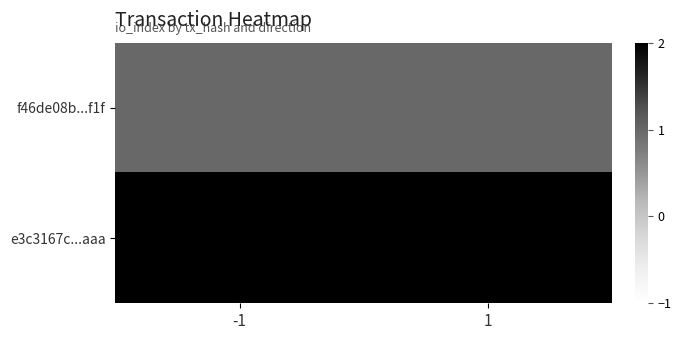

Which series has the largest total across all categories?

e3c3167c...aaa